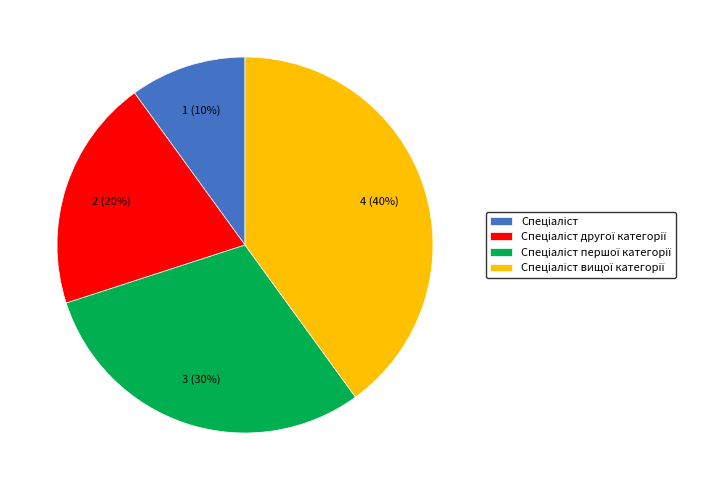

Does any single category account for the majority?

No